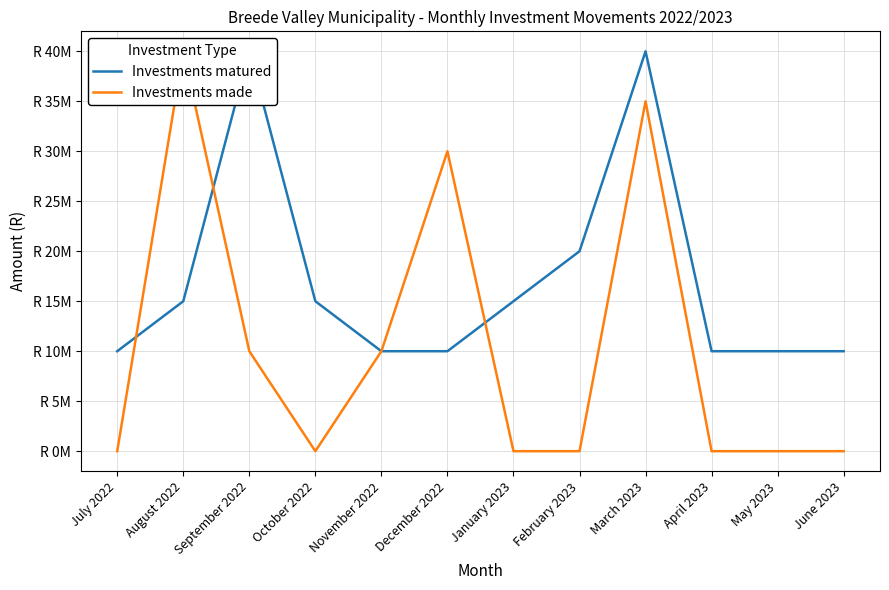

How many interior local peaks does the Investments matured series have?

2